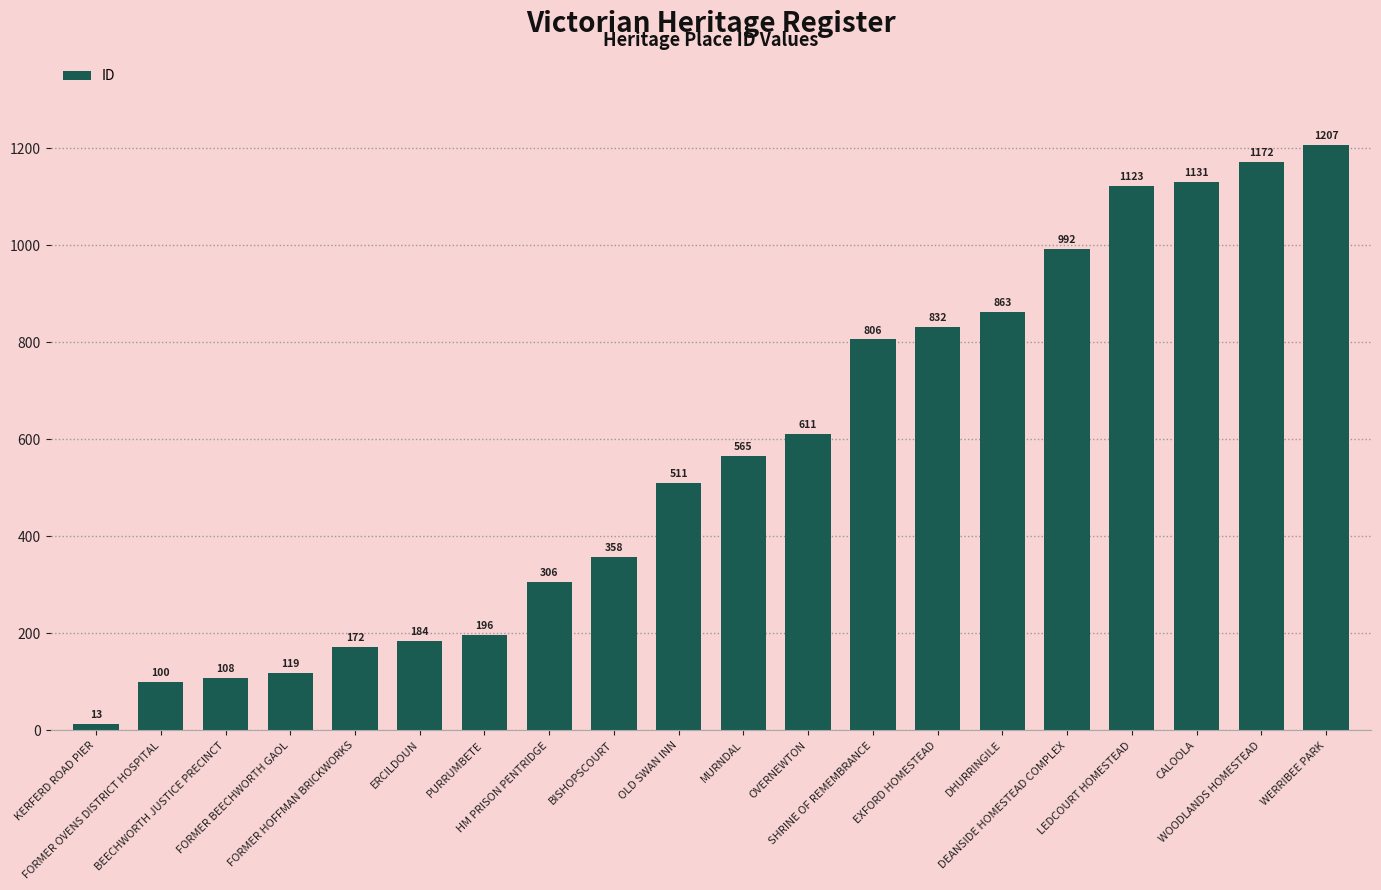

What is the difference between the maximum and minimum values?

1194